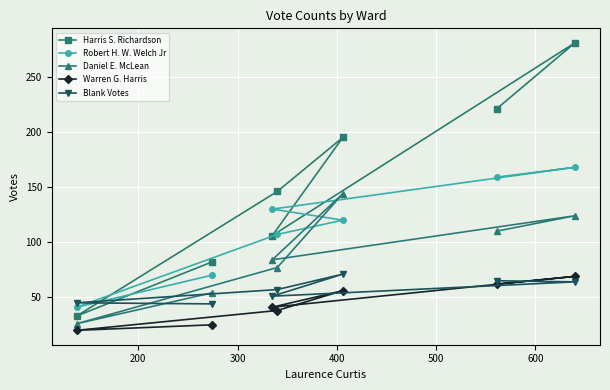

At how many categories does at least one series exceed 22?

7